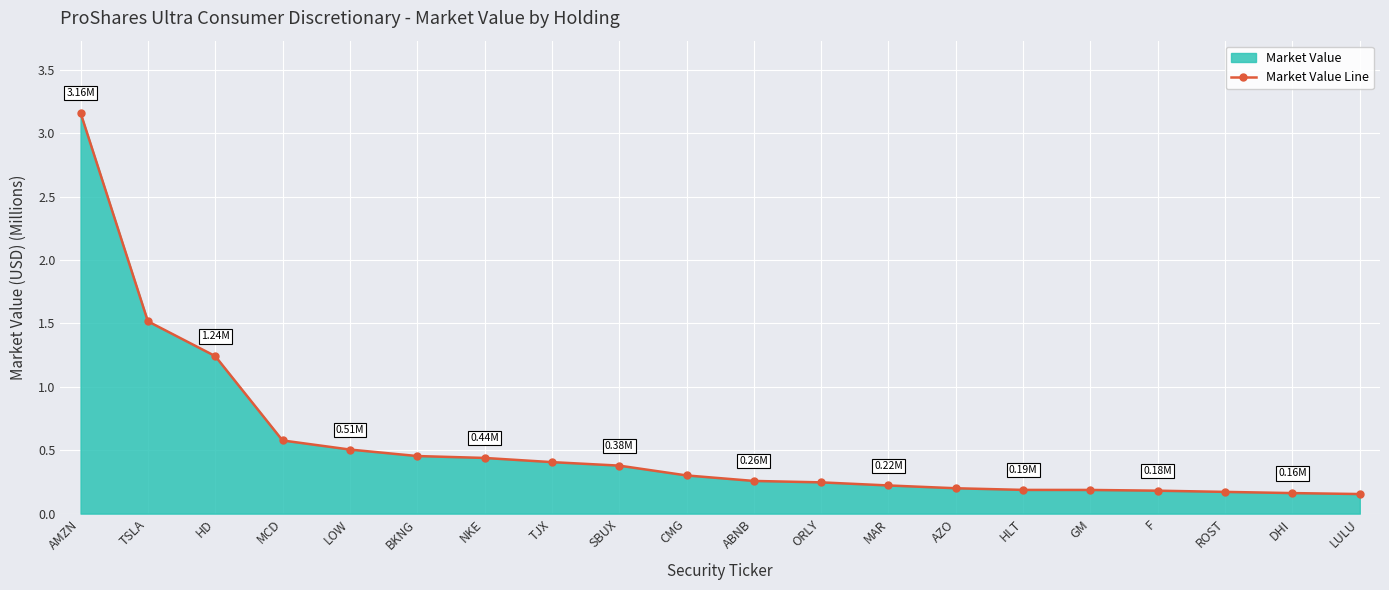

True or false: the data has more than 1 interior local peaks.

False